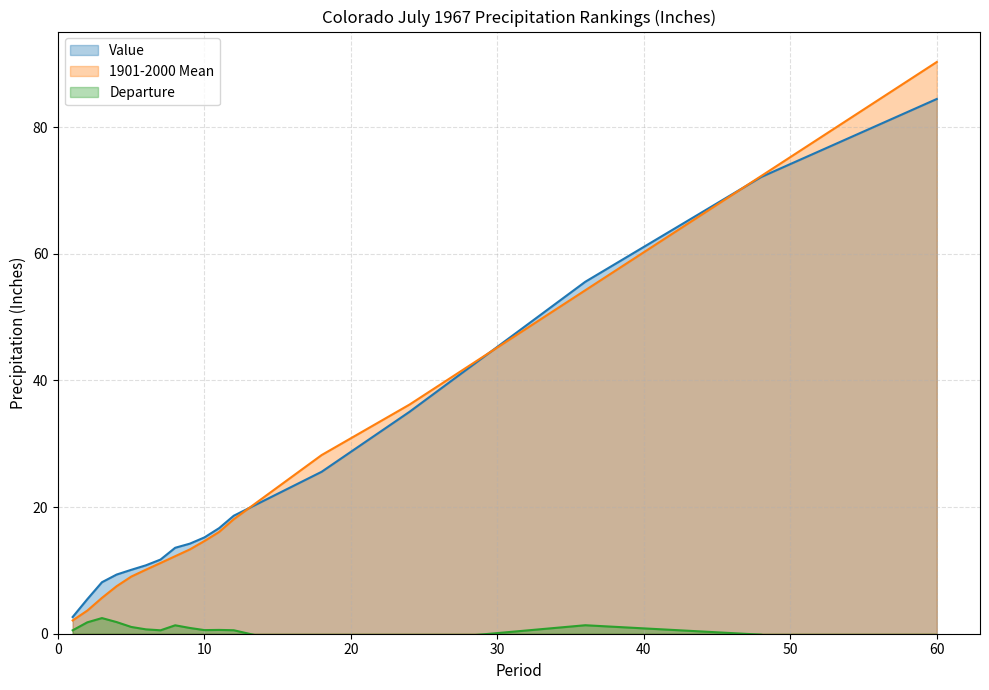

What is the sum of the Value values at 8 and 4?

22.9